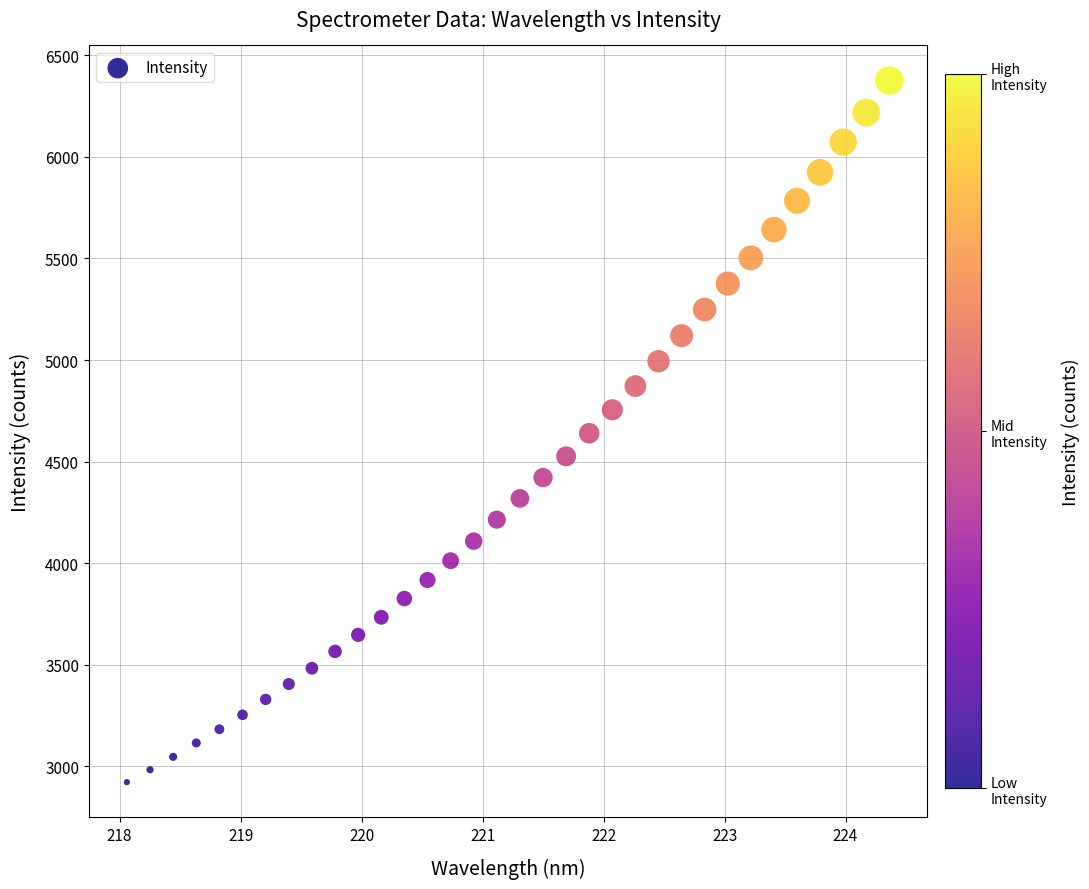

What is the range of Y values (max minus min)?

3454.0